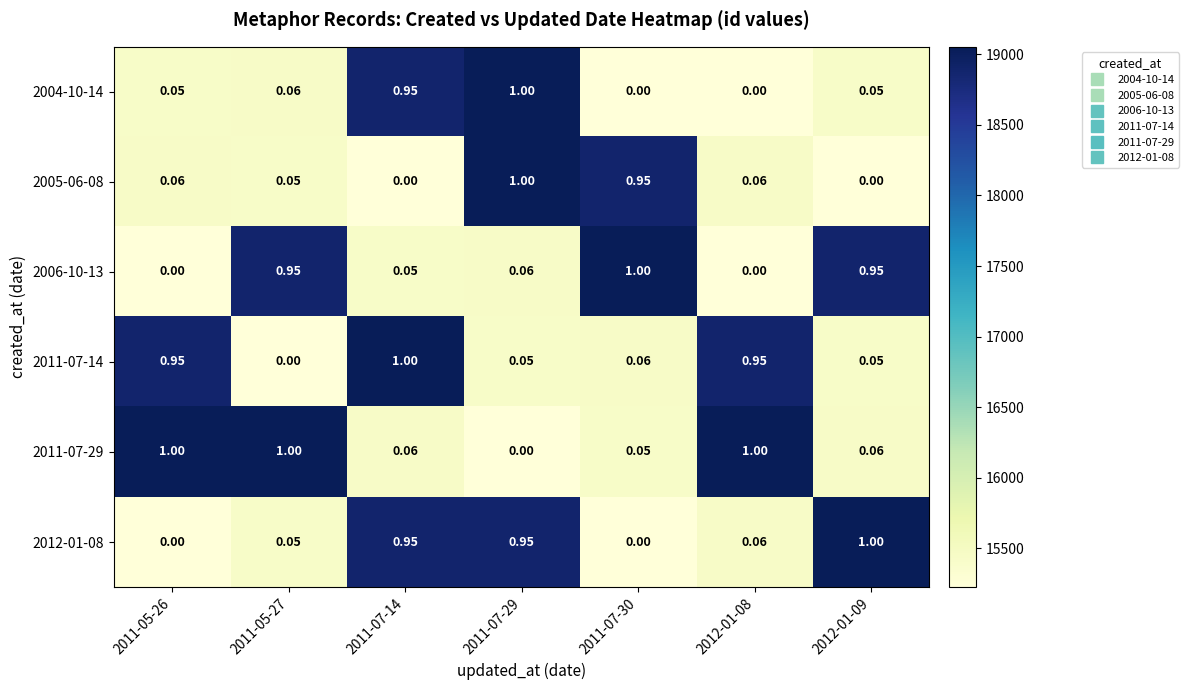

How many values in 2012-01-08 are above zero?

5